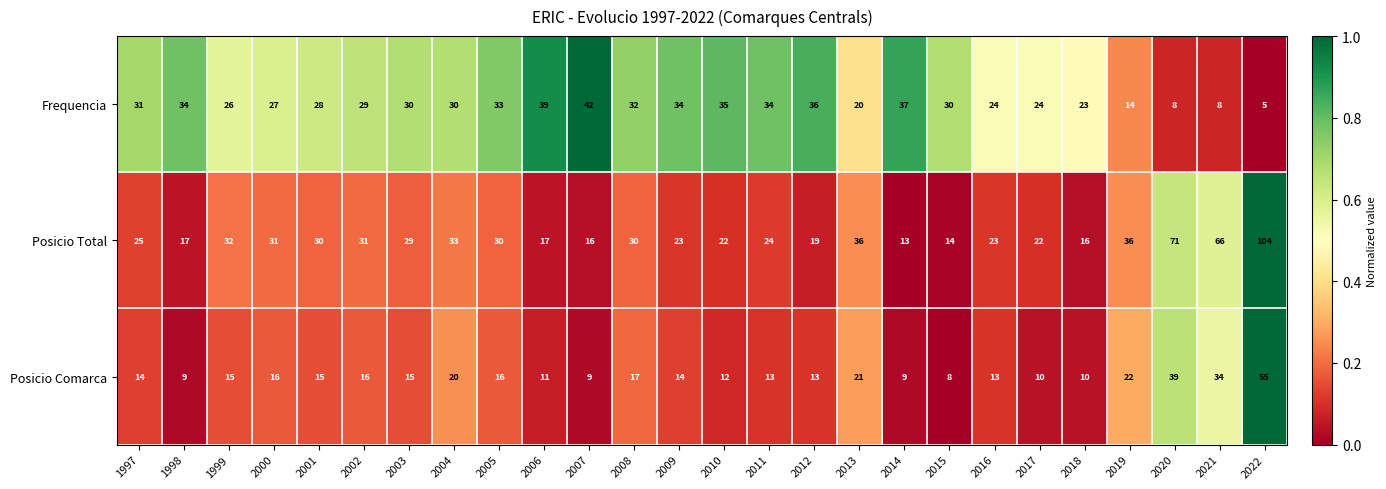

Which series has the largest range (max minus min)?

Posicio Total